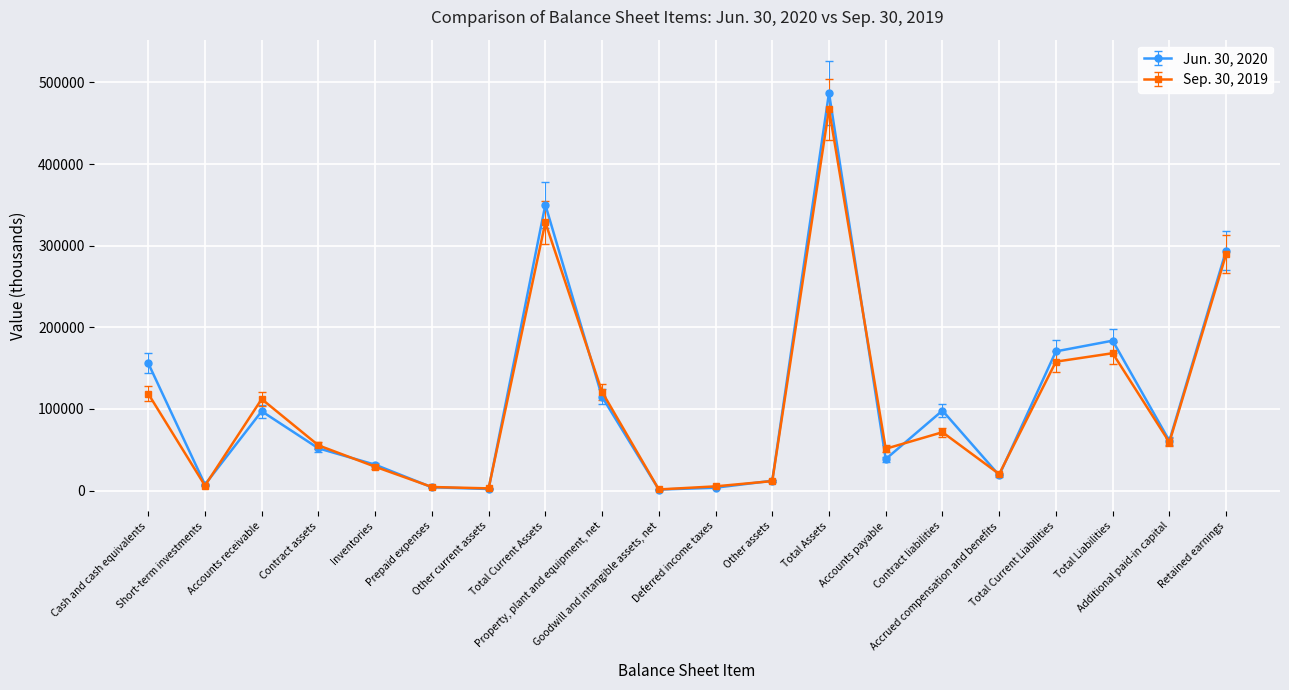

In Jun. 30, 2020, how many points are lower than both neighbors (excluding endpoints)?

6